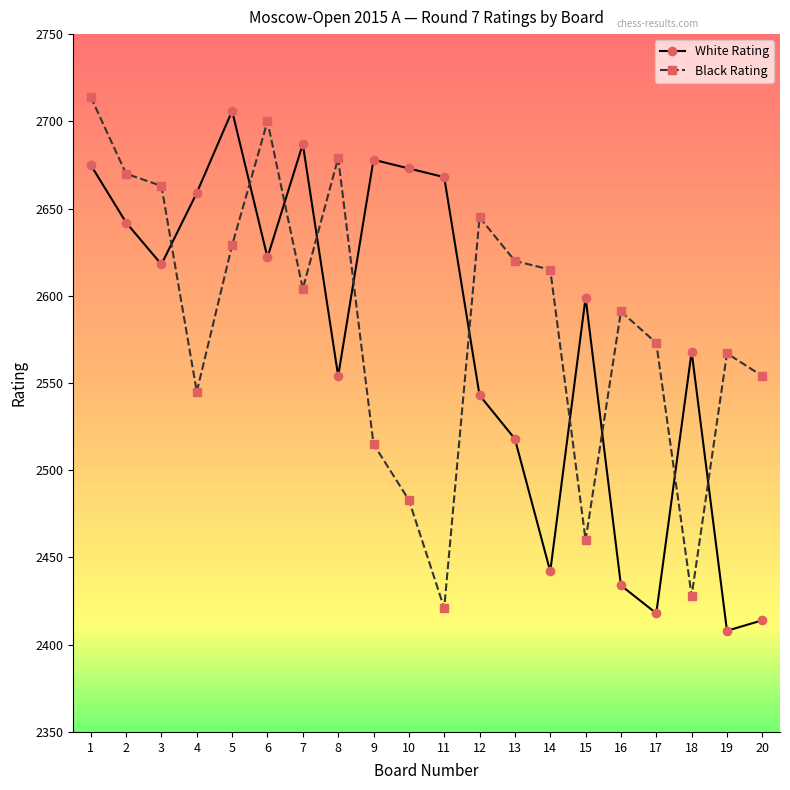

What are all the series names shown in the legend?

White Rating, Black Rating